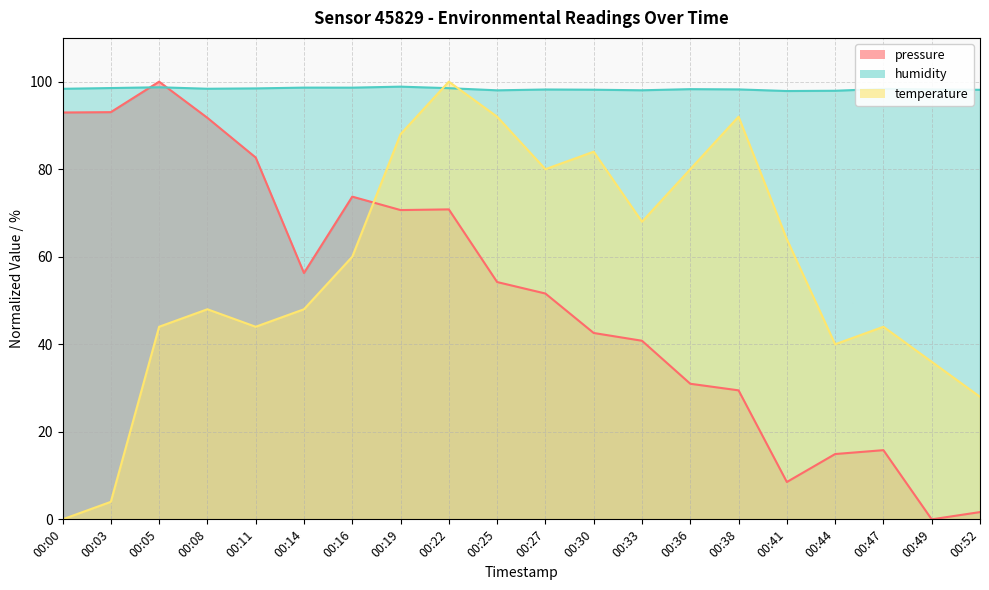

Which series ends up on top after the final intersection of humidity and pressure?

humidity